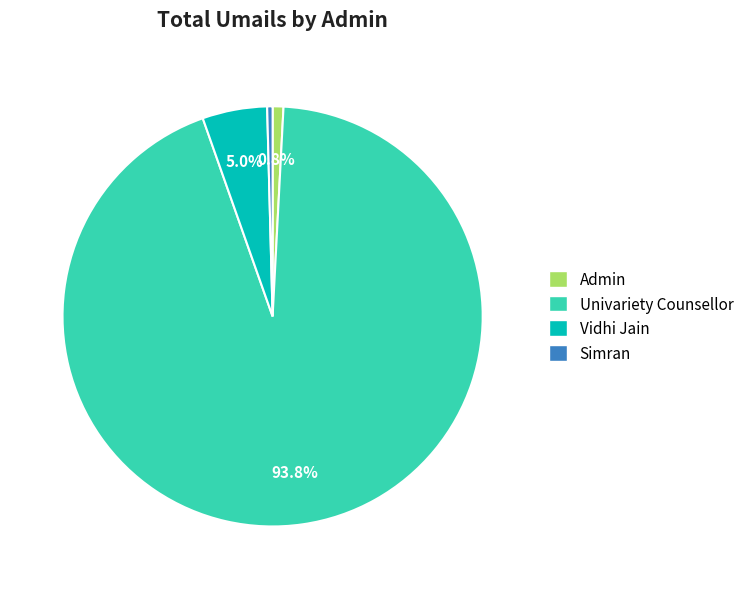

True or false: Simran accounts for 15% of the total.

False